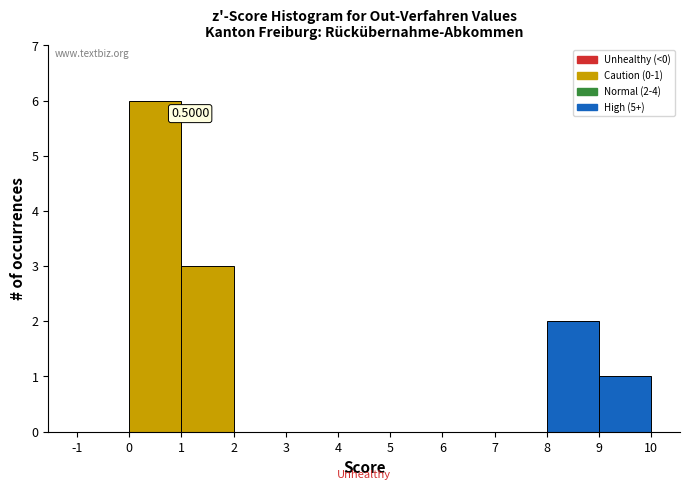

Which range on the x-axis has the tallest bar?

0 to 1